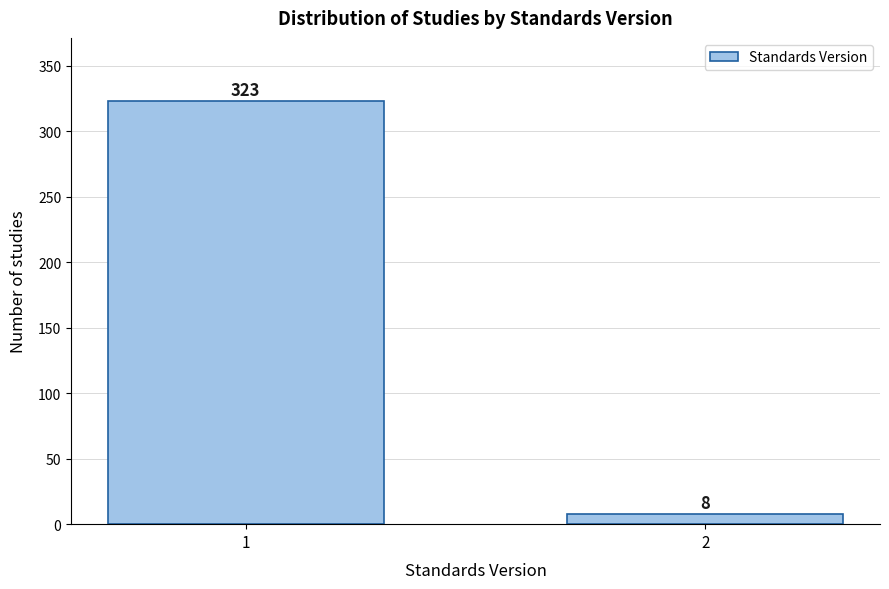

Reading right to left, what are all the values shown in this chart?

8	323